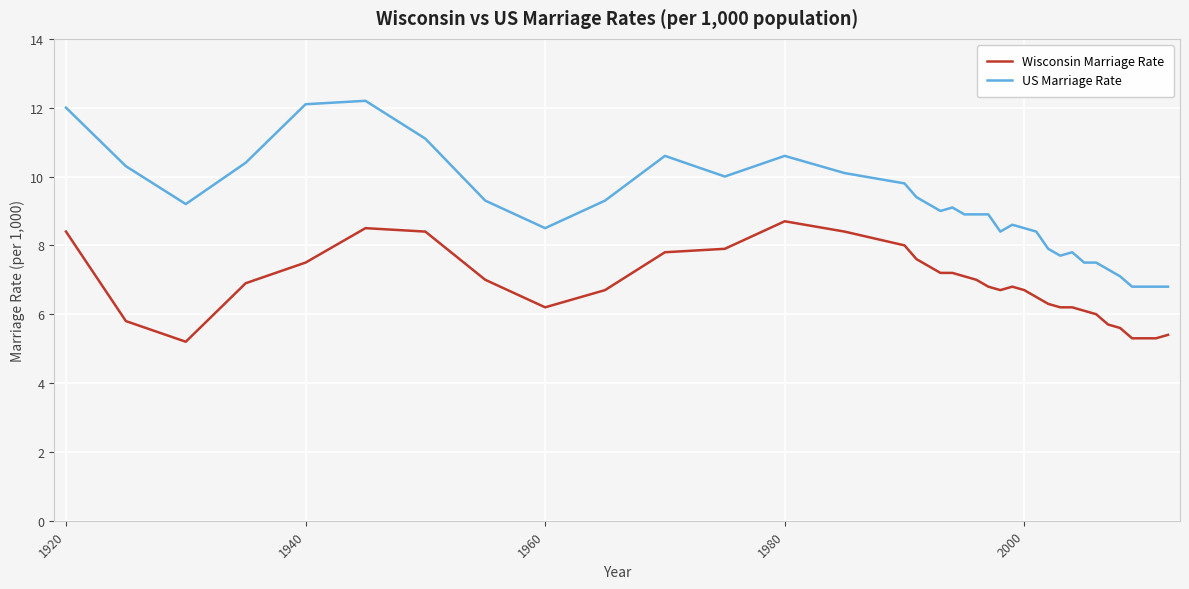

What is the difference between the maximum and second lowest values in the US Marriage Rate series?

5.4